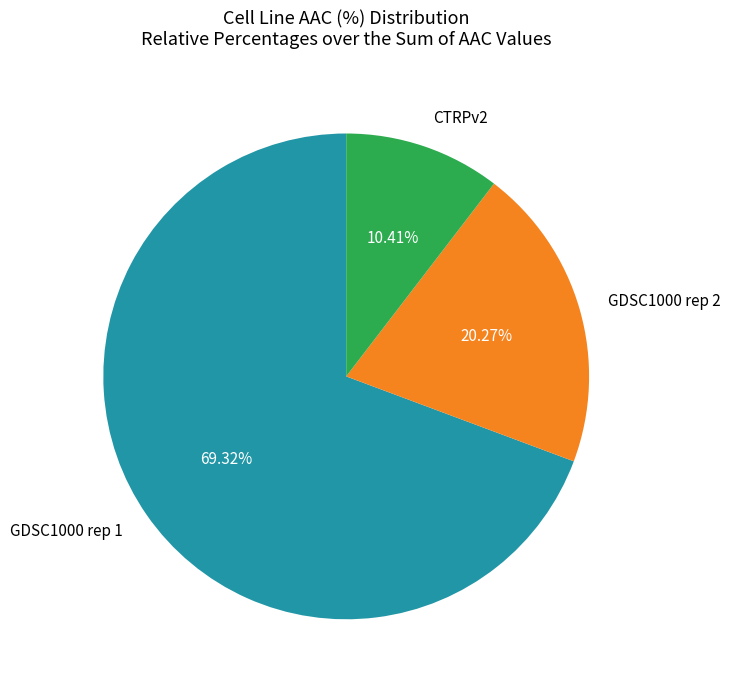

What is the largest slice in the pie chart?

GDSC1000 rep 1